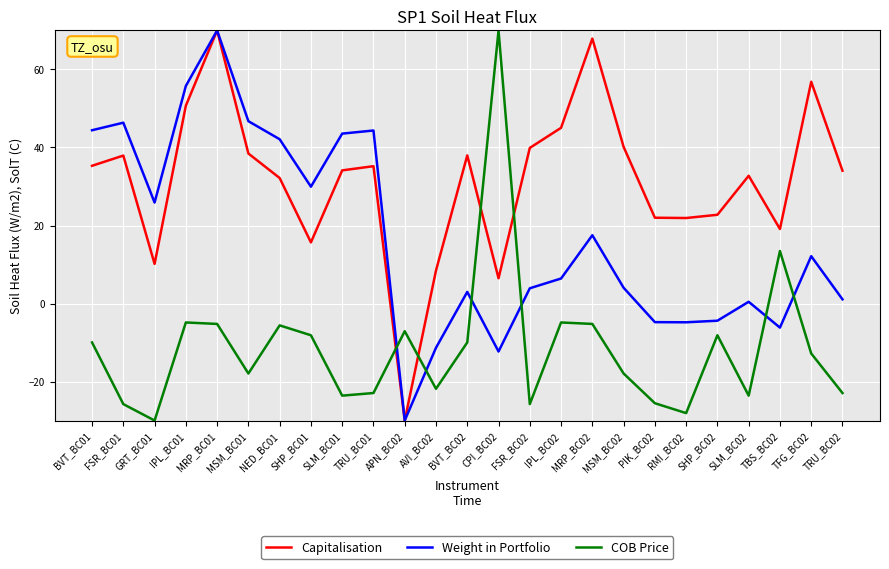

What is the smallest value displayed?

-30.0